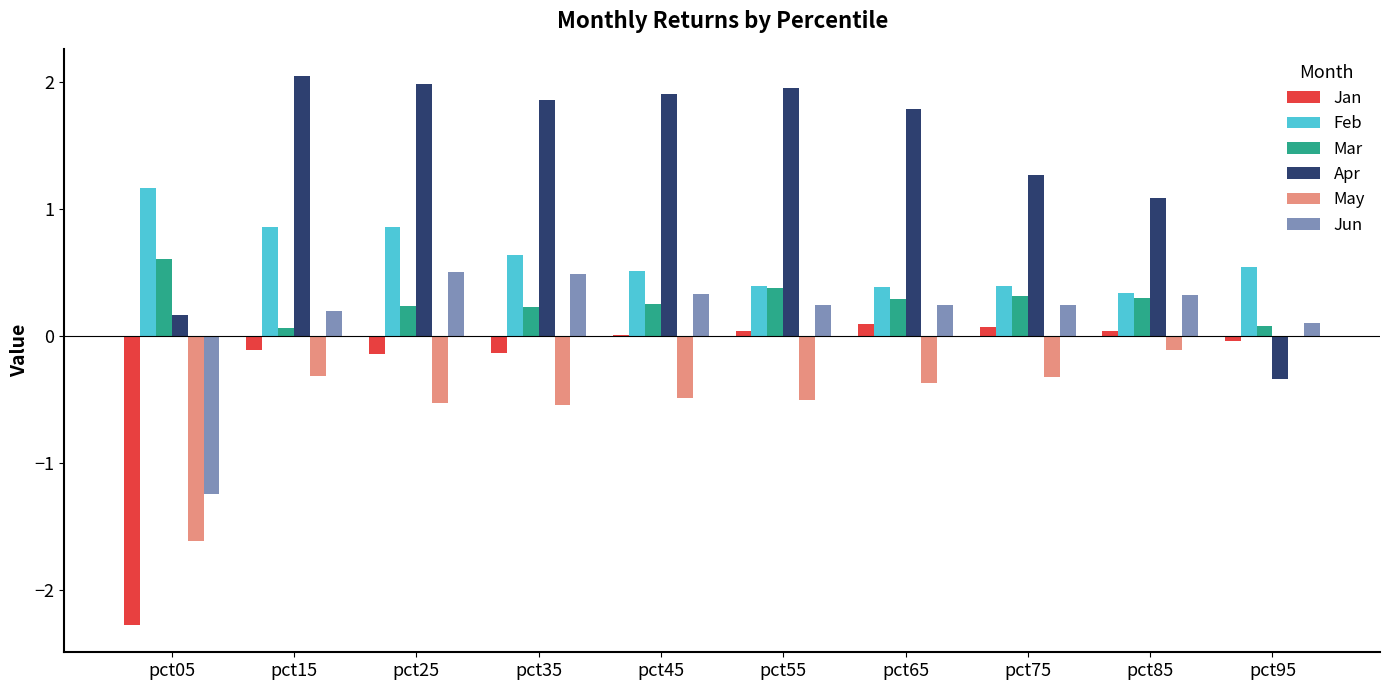

Are the bars horizontal?

No